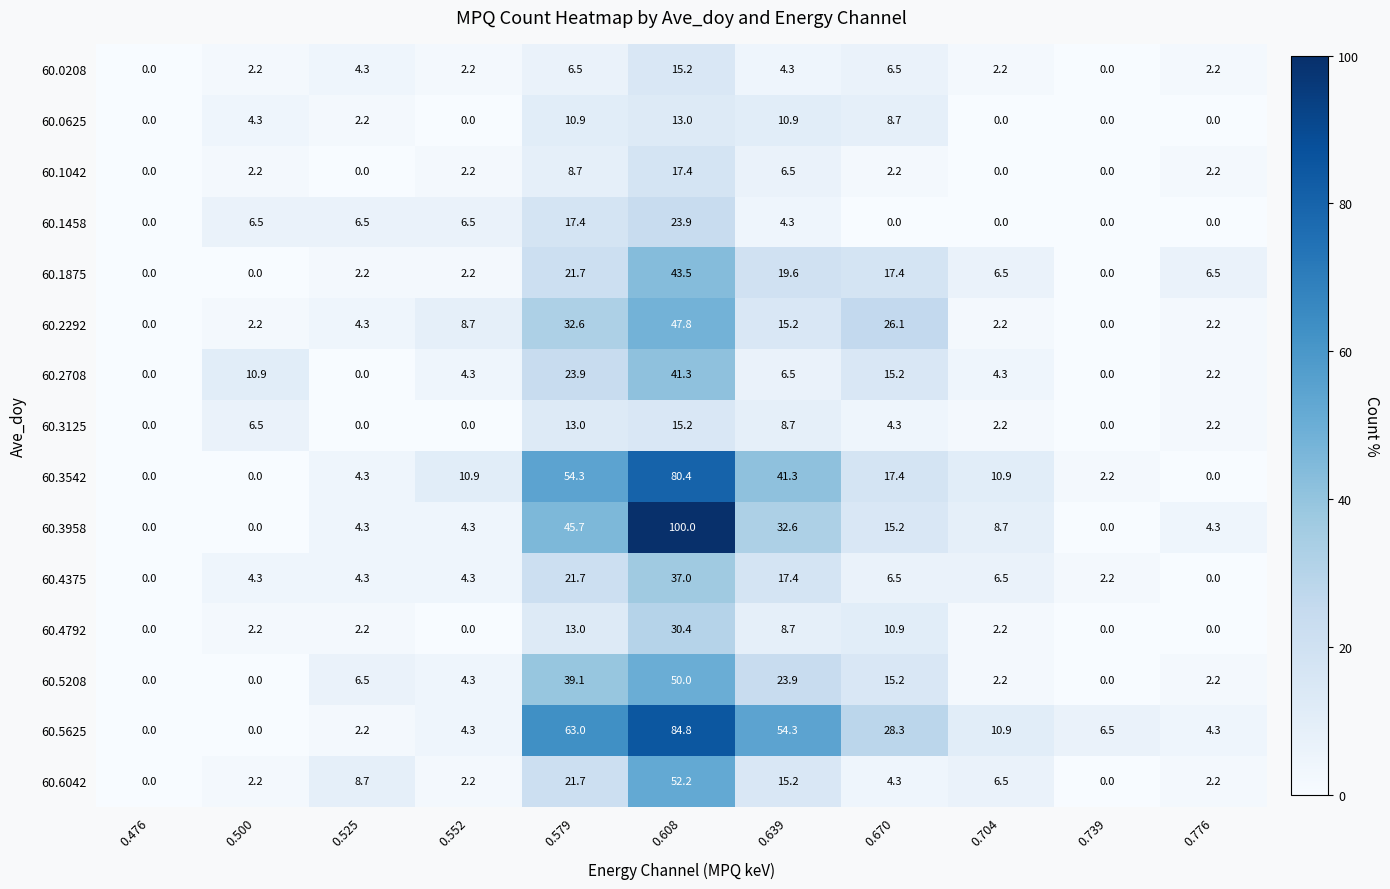

Which label corresponds to the largest value in the chart?

0.608